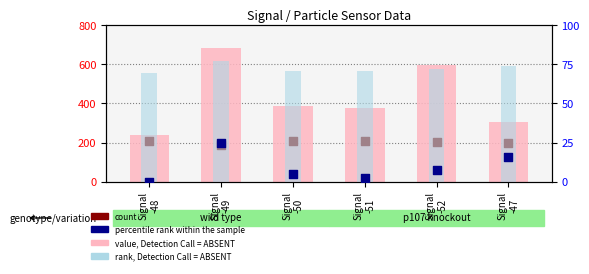

What are all the series names shown in the legend?

value, Detection Call = ABSENT, count, rank, Detection Call = ABSENT, percentile rank within the sample